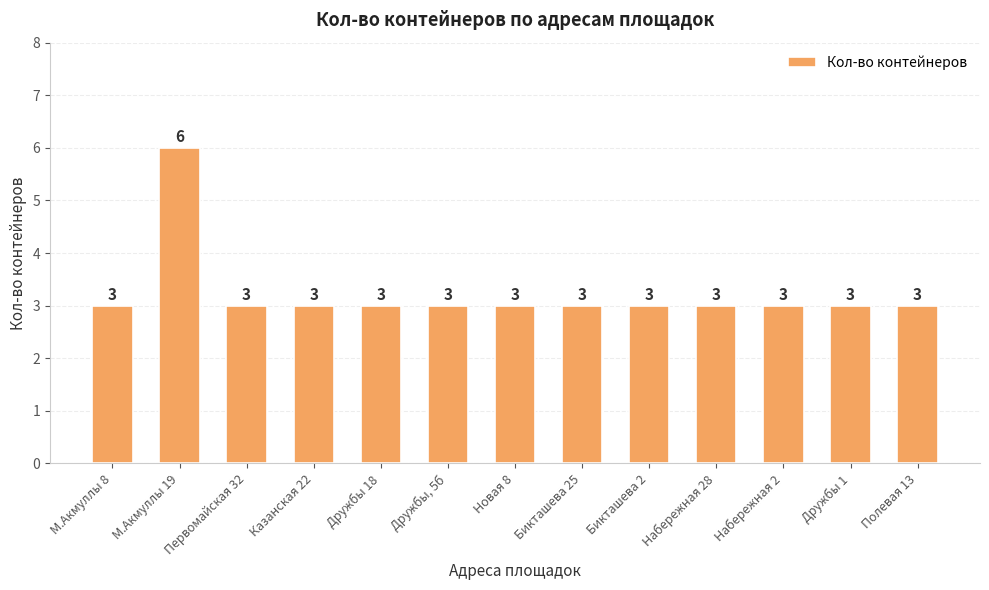

Approximately how many times larger is the value at Бикташева 25 compared to М.Акмуллы 19?

0.5